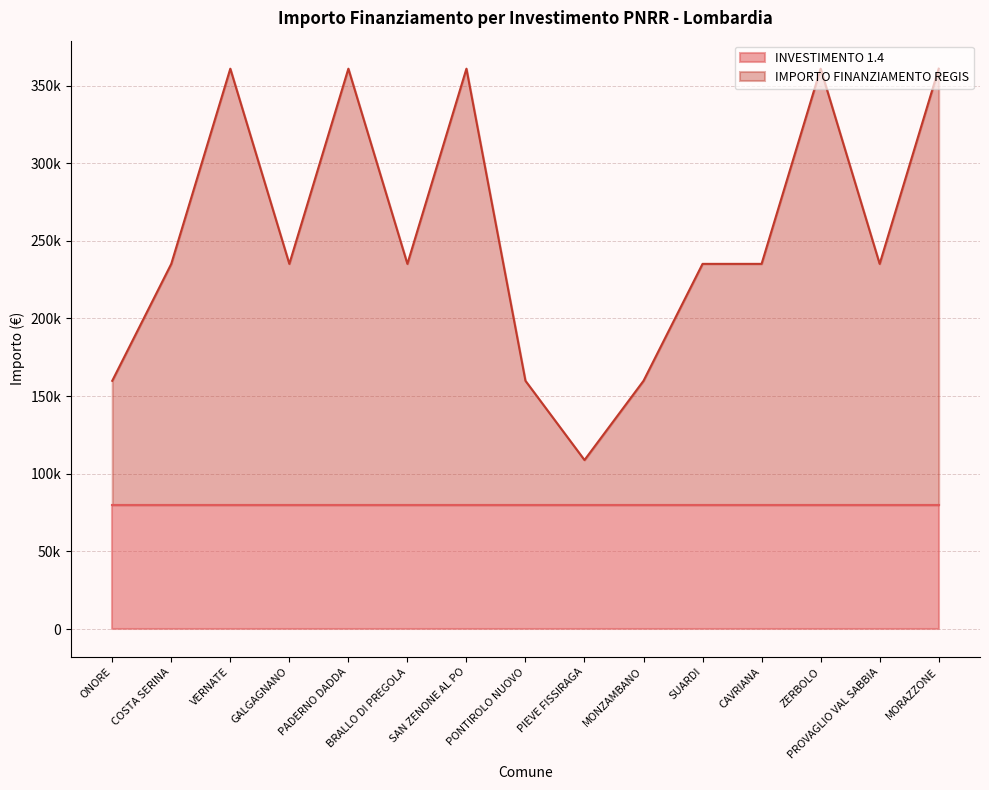

Where is the first local maximum?

VERNATE